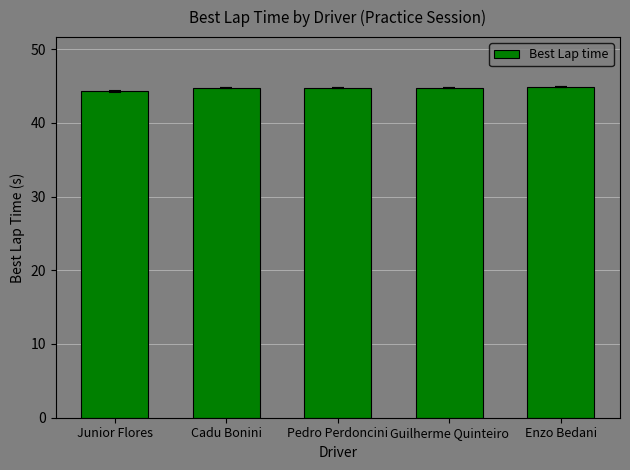

True or false: the data shows 44.9 at Enzo Bedani.

True